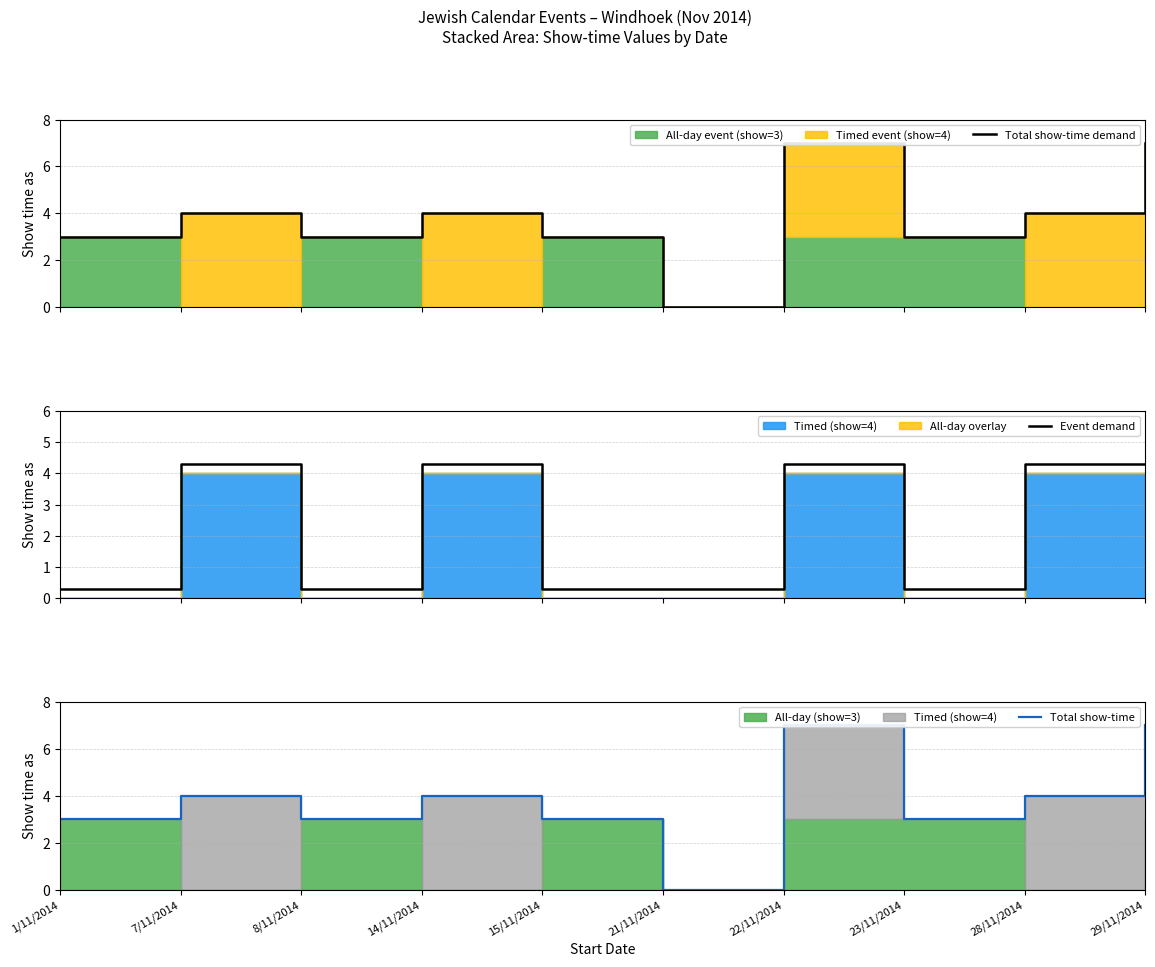

What is the sum of the Event demand values at 21/11/2014 and 22/11/2014?

4.6